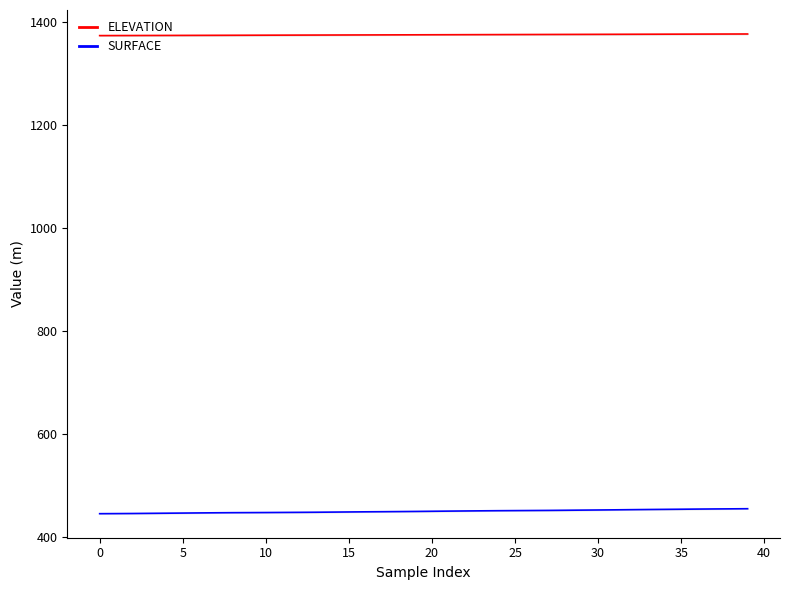

What are all the series names shown in the legend?

ELEVATION, SURFACE